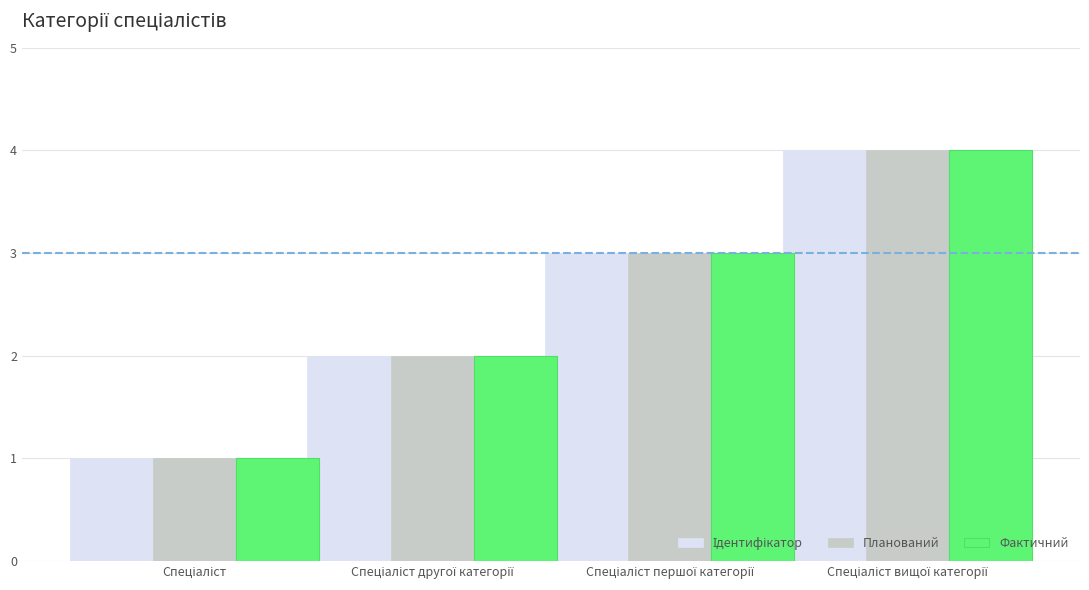

What is the minimum value shown in the chart?

1